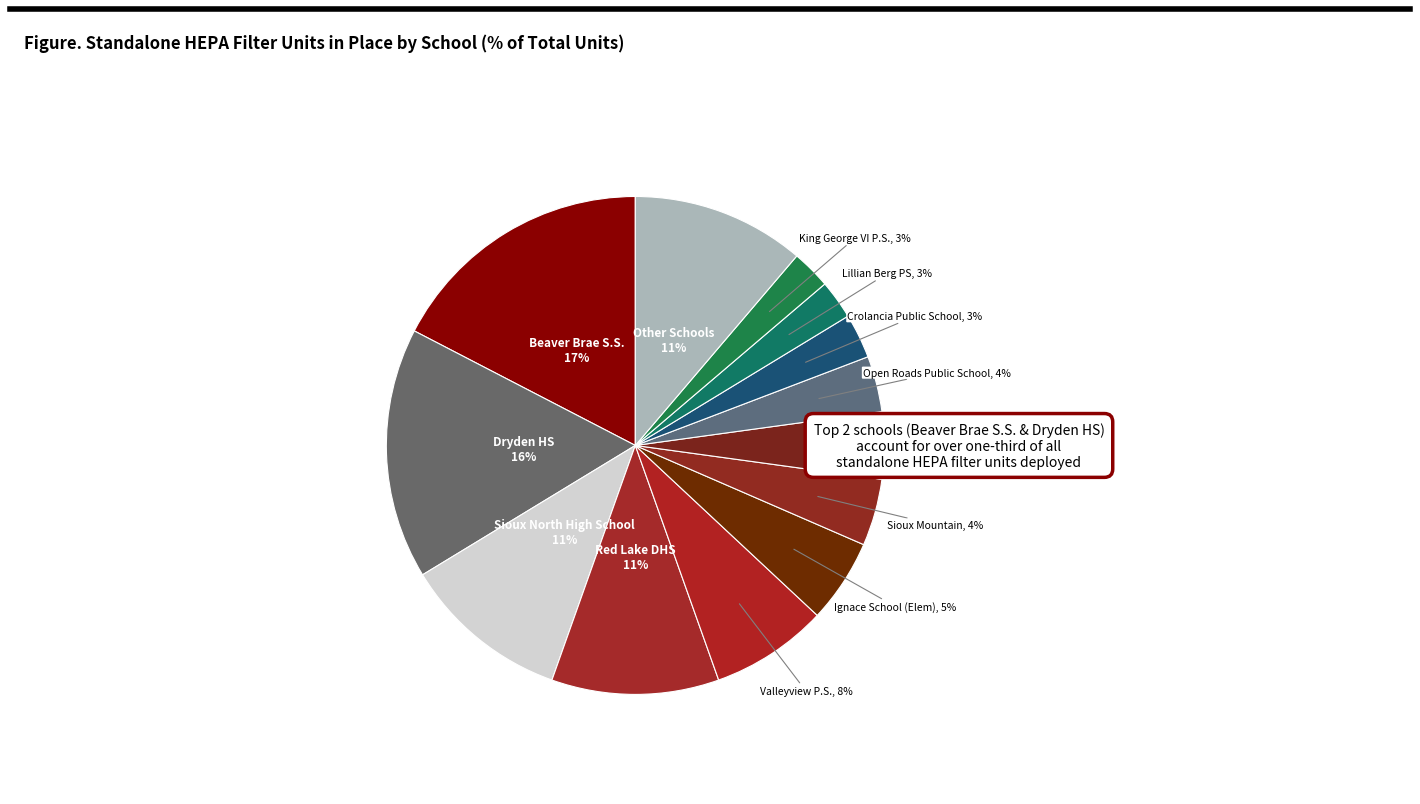

How many slices are in this pie chart?

13